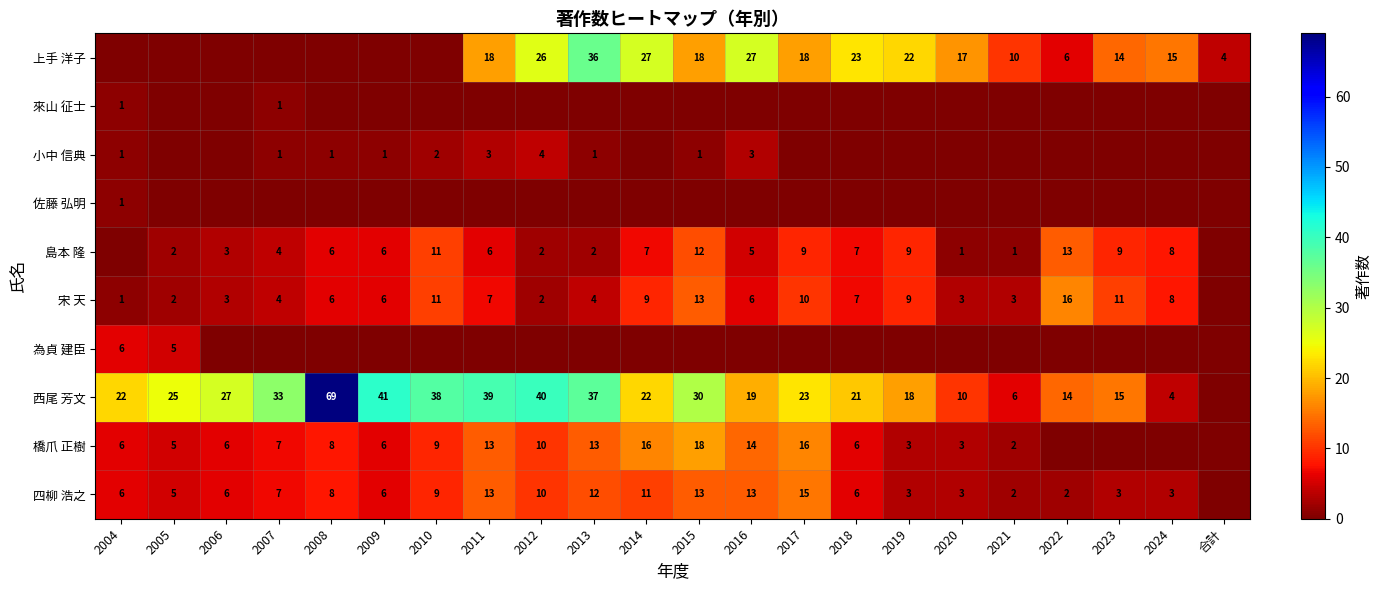

The value of 橋爪 正樹 at 2013 is 9. True or false?

False